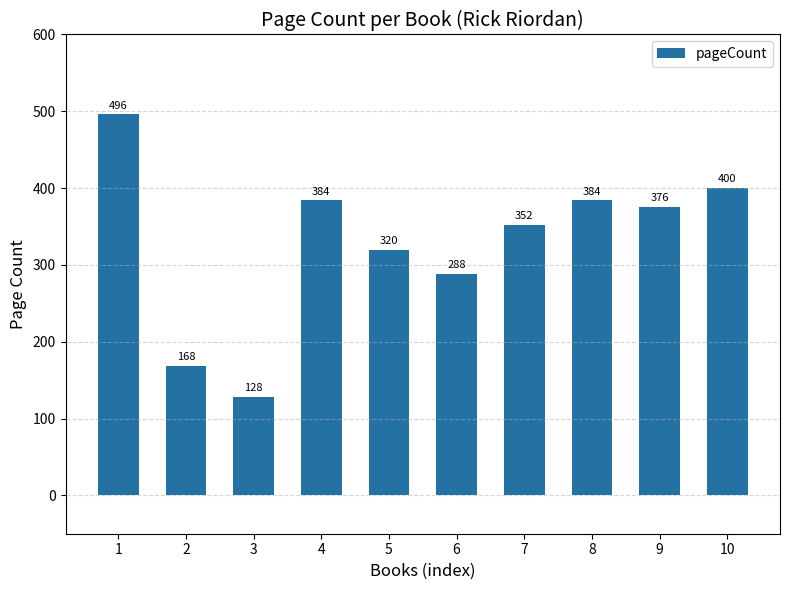

The chart shows a value of 376 at 9. True or false?

True